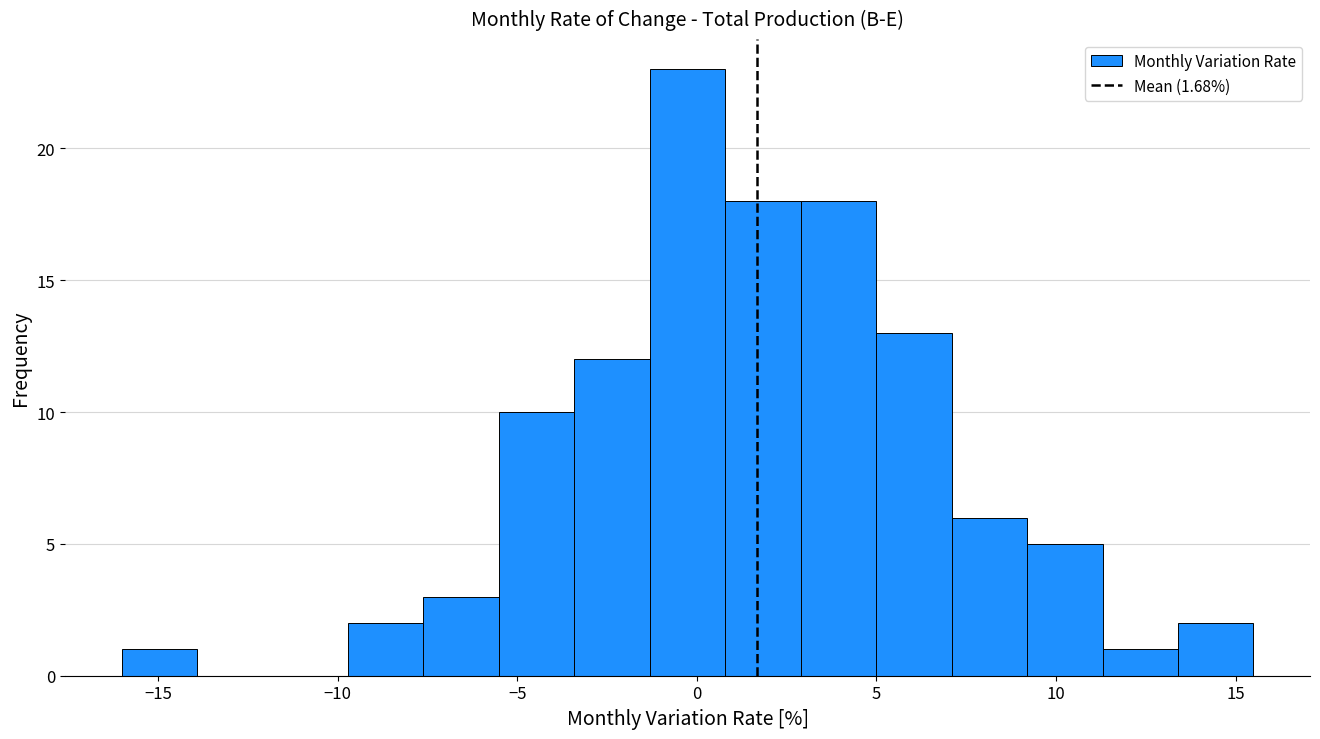

Reading left to right, list every bar in this chart as the range it spans on the x-axis followed by its height. Neither the bar edges nor the heights are printed on the chart, so give them approximately, as read against the axes.

-16.0 to -14.0: 1
-14.0 to -12.0: 0
-12.0 to -9.5: 0
-9.5 to -7.5: 2
-7.5 to -5.5: 3
-5.5 to -3.5: 10
-3.5 to -1.5: 12
-1.5 to 1.0: 23
1.0 to 3.0: 18
3.0 to 5.0: 18
5.0 to 7.0: 13
7.0 to 9.0: 6
9.0 to 11.5: 5
11.5 to 13.5: 1
13.5 to 15.5: 2